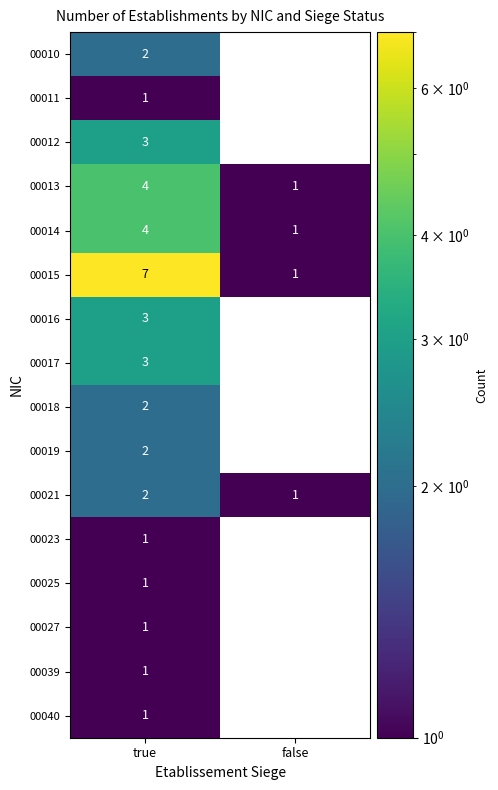

How many series are shown in this chart?

16